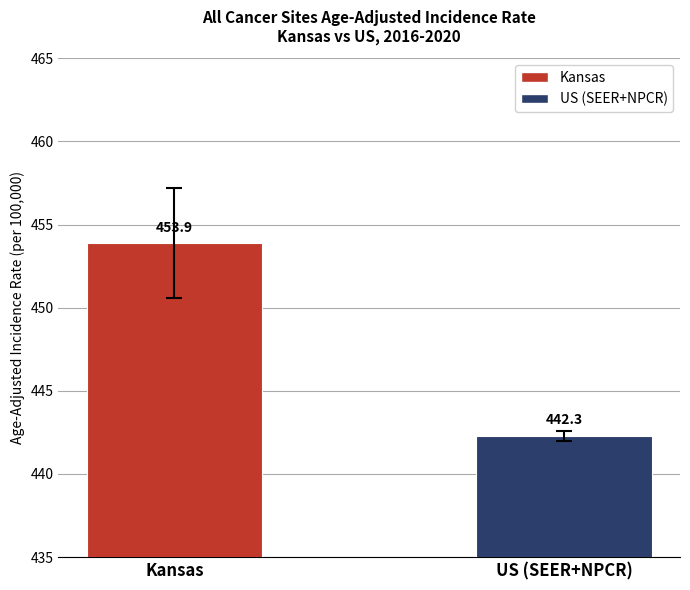

The value at Kansas is 687.7. True or false?

False